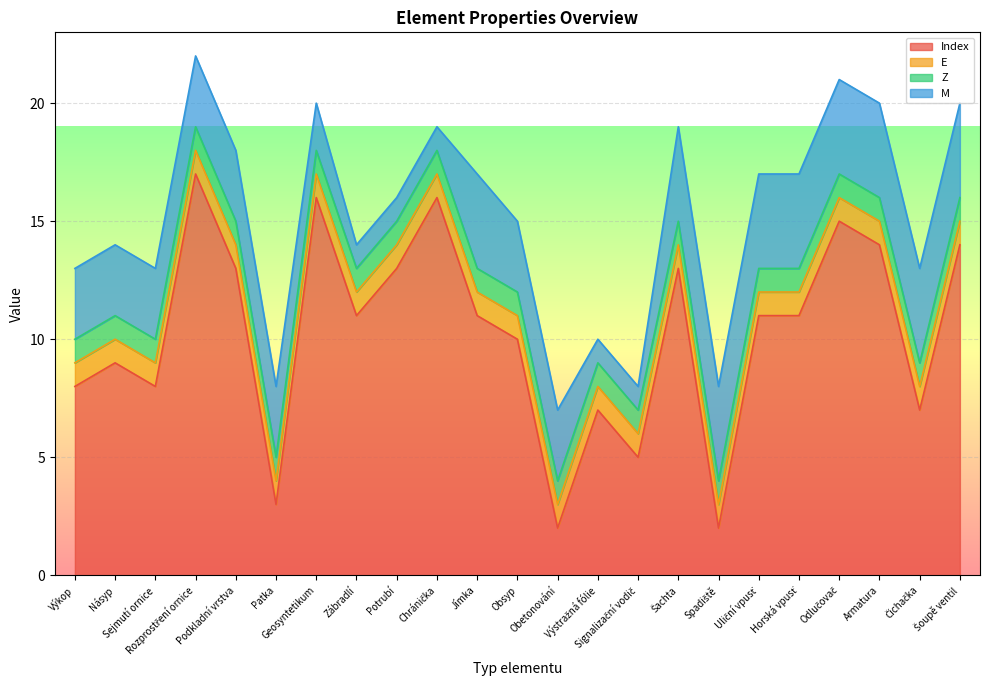

Reading left to right, what are all the values shown in this chart?

Index: Výkop=8	Násyp=9	Sejmutí ornice=8	Rozprostření ornice=17	Podkladní vrstva=13	Patka=3	Geosyntetikum=16	Zábradlí=11	Potrubí=13	Chránička=16	Jímka=11	Obsyp=10	Obetonování=2	Výstražná fólie=7	Signalizační vodič=5	Šachta=13	Spadiště=2	Uliční vpusť=11	Horská vpusť=11	Odlučovač=15	Armatura=14	Čichačka=7	Šoupě ventil=14
E: Výkop=1	Násyp=1	Sejmutí ornice=1	Rozprostření ornice=1	Podkladní vrstva=1	Patka=1	Geosyntetikum=1	Zábradlí=1	Potrubí=1	Chránička=1	Jímka=1	Obsyp=1	Obetonování=1	Výstražná fólie=1	Signalizační vodič=1	Šachta=1	Spadiště=1	Uliční vpusť=1	Horská vpusť=1	Odlučovač=1	Armatura=1	Čichačka=1	Šoupě ventil=1
Z: Výkop=1	Násyp=1	Sejmutí ornice=1	Rozprostření ornice=1	Podkladní vrstva=1	Patka=1	Geosyntetikum=1	Zábradlí=1	Potrubí=1	Chránička=1	Jímka=1	Obsyp=1	Obetonování=1	Výstražná fólie=1	Signalizační vodič=1	Šachta=1	Spadiště=1	Uliční vpusť=1	Horská vpusť=1	Odlučovač=1	Armatura=1	Čichačka=1	Šoupě ventil=1
M: Výkop=3	Násyp=3	Sejmutí ornice=3	Rozprostření ornice=3	Podkladní vrstva=3	Patka=3	Geosyntetikum=2	Zábradlí=1	Potrubí=1	Chránička=1	Jímka=4	Obsyp=3	Obetonování=3	Výstražná fólie=1	Signalizační vodič=1	Šachta=4	Spadiště=4	Uliční vpusť=4	Horská vpusť=4	Odlučovač=4	Armatura=4	Čichačka=4	Šoupě ventil=4